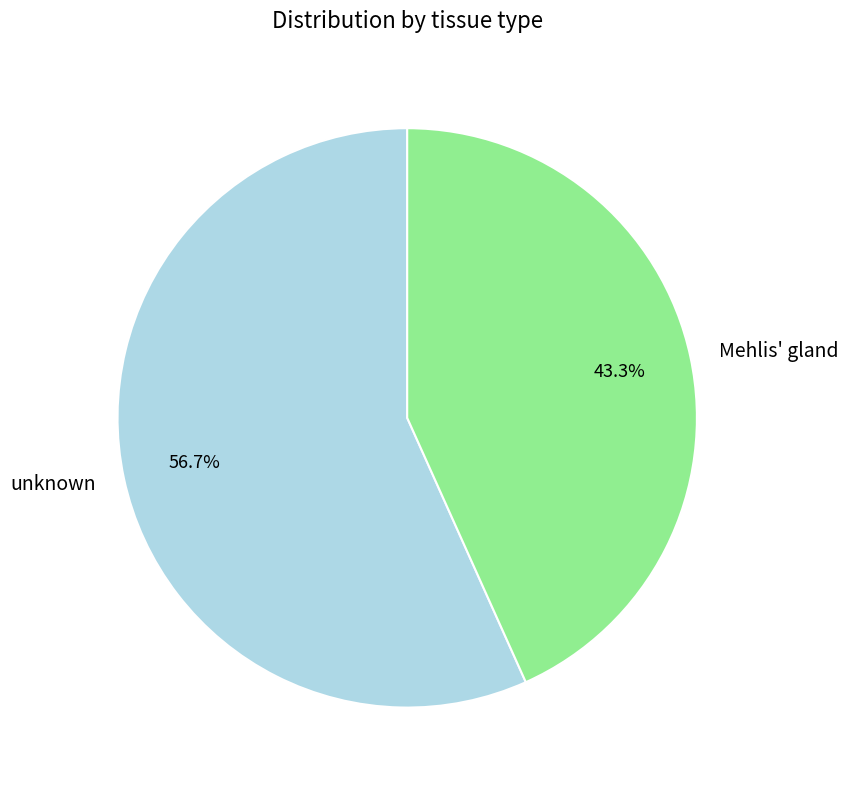

What is the total percentage of unknown and Mehlis' gland?

100.0%